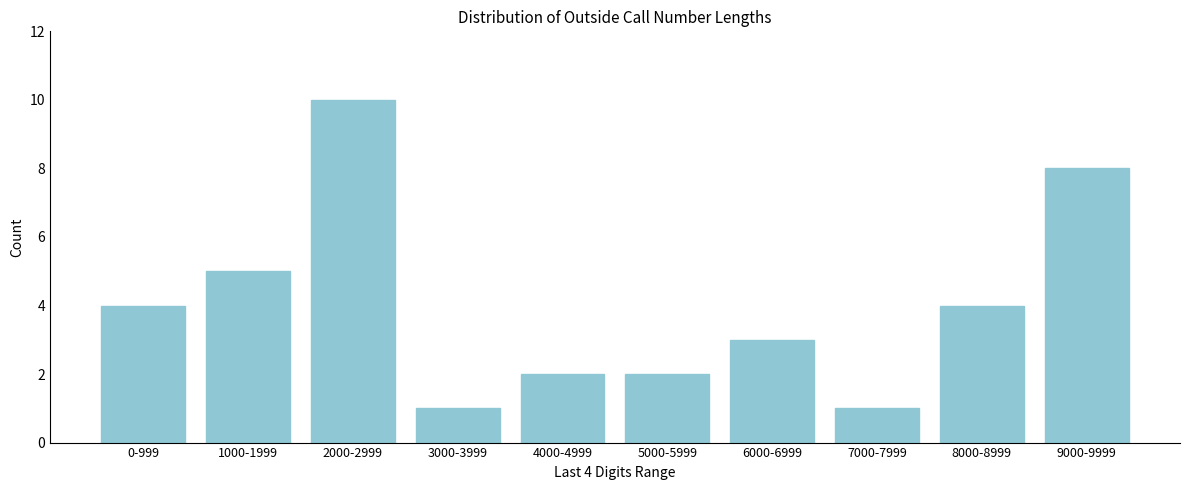

Reading right to left, extract all data points from this chart.

8	4	1	3	2	2	1	10	5	4